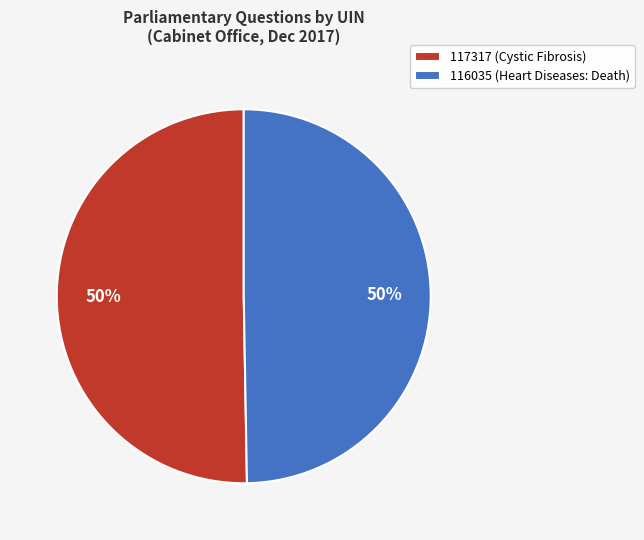

What is the ratio of the value at 116035 (Heart Diseases: Death) to the value at 117317 (Cystic Fibrosis)?

1.0